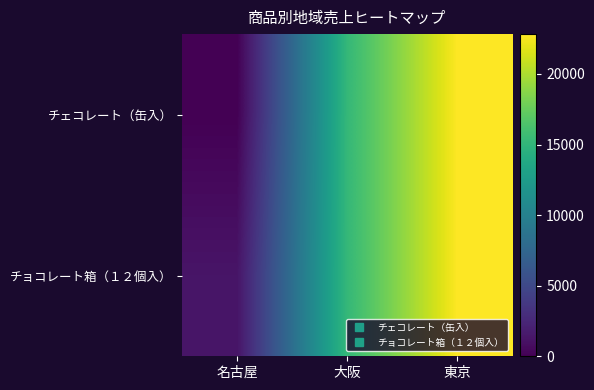

What is the total value across all series at 大阪?

30430